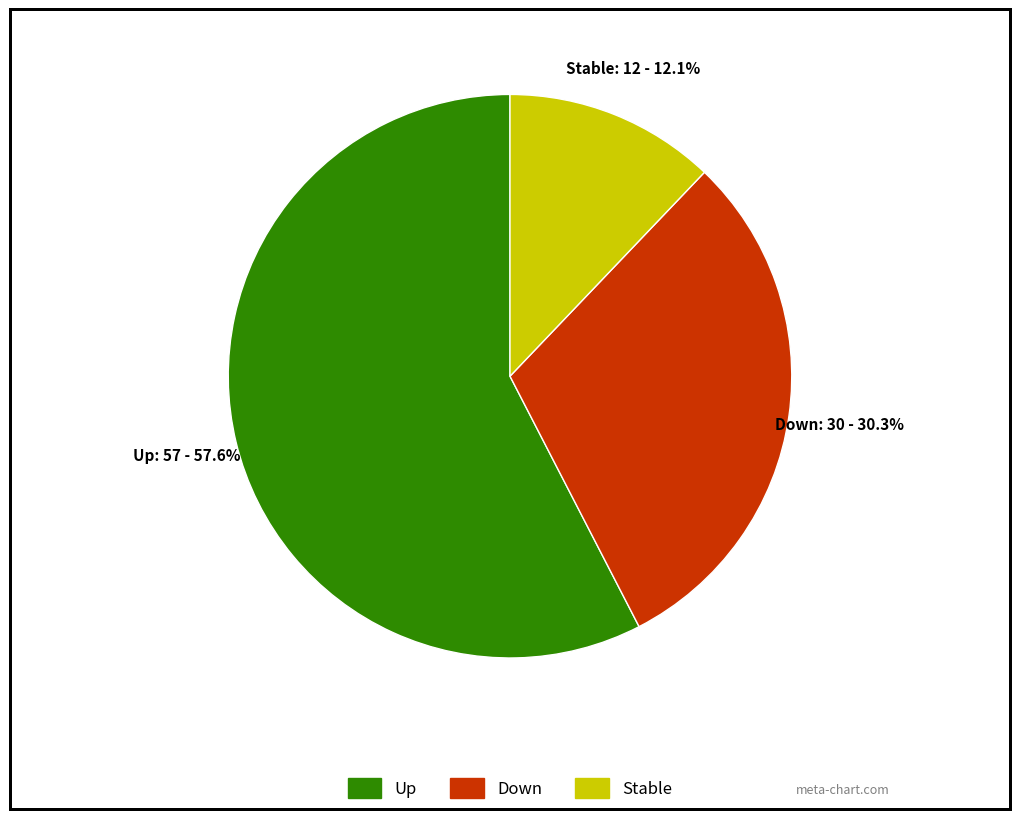

Is there any slice that represents more than half of the pie?

Yes